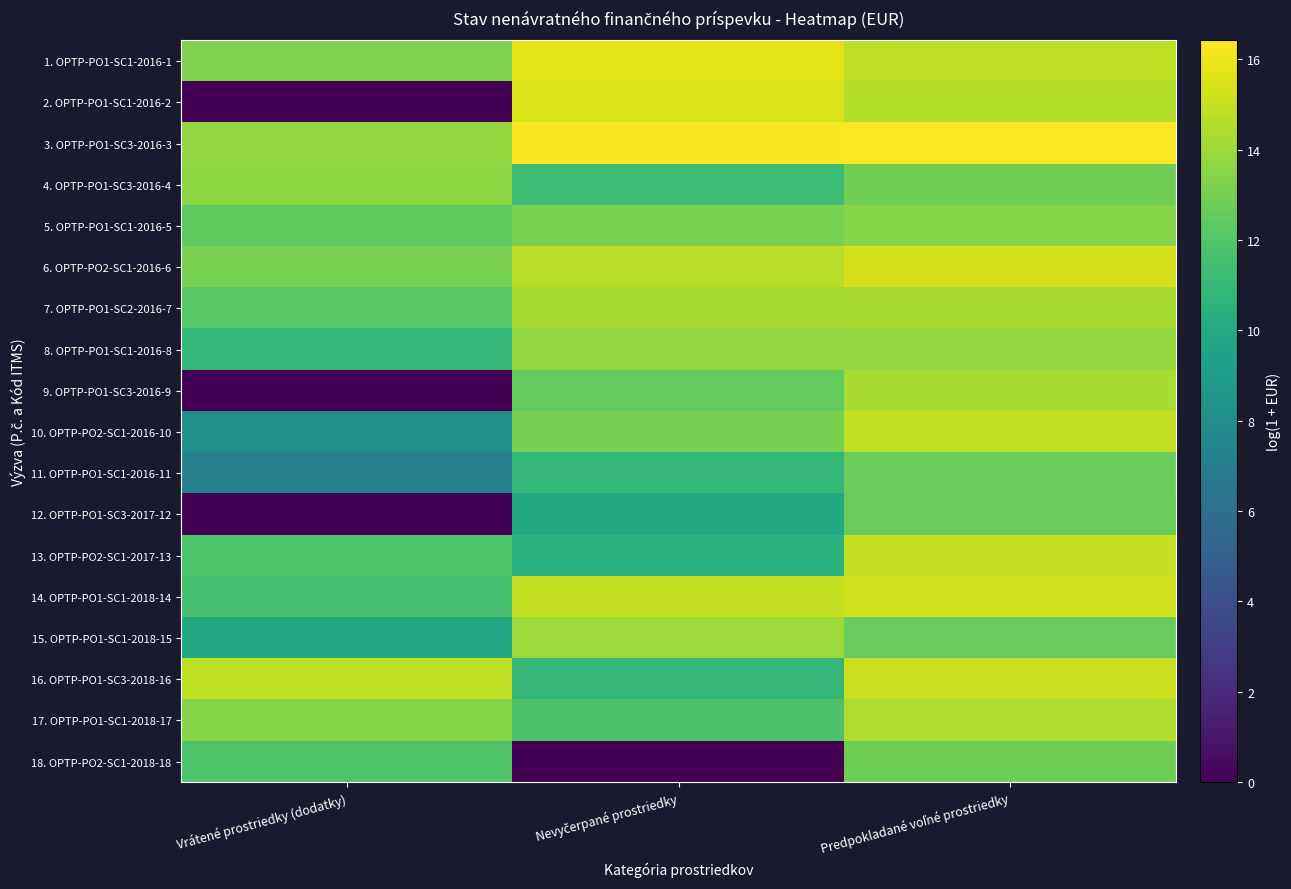

Reading left to right, transcribe all the data shown in this chart.

1. OPTP-PO1-SC1-2016-1: Vrátené prostriedky (dodatky)=13.3	Nevyčerpané prostriedky=15.8	Predpokladané voľné prostriedky=14.8
2. OPTP-PO1-SC1-2016-2: Vrátené prostriedky (dodatky)=0.0	Nevyčerpané prostriedky=15.5	Predpokladané voľné prostriedky=14.6
3. OPTP-PO1-SC3-2016-3: Vrátené prostriedky (dodatky)=13.8	Nevyčerpané prostriedky=16.3	Predpokladané voľné prostriedky=16.4
4. OPTP-PO1-SC3-2016-4: Vrátené prostriedky (dodatky)=13.6	Nevyčerpané prostriedky=11.3	Predpokladané voľné prostriedky=12.8
5. OPTP-PO1-SC1-2016-5: Vrátené prostriedky (dodatky)=12.4	Nevyčerpané prostriedky=13.1	Predpokladané voľné prostriedky=13.4
6. OPTP-PO2-SC1-2016-6: Vrátené prostriedky (dodatky)=13.1	Nevyčerpané prostriedky=14.7	Predpokladané voľné prostriedky=15.4
7. OPTP-PO1-SC2-2016-7: Vrátené prostriedky (dodatky)=12.1	Nevyčerpané prostriedky=14.2	Predpokladané voľné prostriedky=14.3
8. OPTP-PO1-SC1-2016-8: Vrátené prostriedky (dodatky)=10.9	Nevyčerpané prostriedky=13.7	Predpokladané voľné prostriedky=13.9
9. OPTP-PO1-SC3-2016-9: Vrátené prostriedky (dodatky)=0.0	Nevyčerpané prostriedky=12.5	Predpokladané voľné prostriedky=14.3
10. OPTP-PO2-SC1-2016-10: Vrátené prostriedky (dodatky)=8.2	Nevyčerpané prostriedky=13.1	Predpokladané voľné prostriedky=14.9
11. OPTP-PO1-SC1-2016-11: Vrátené prostriedky (dodatky)=7.2	Nevyčerpané prostriedky=11.0	Predpokladané voľné prostriedky=12.7
12. OPTP-PO1-SC3-2017-12: Vrátené prostriedky (dodatky)=0.0	Nevyčerpané prostriedky=9.9	Predpokladané voľné prostriedky=12.7
13. OPTP-PO2-SC1-2017-13: Vrátené prostriedky (dodatky)=11.9	Nevyčerpané prostriedky=10.5	Predpokladané voľné prostriedky=15.0
14. OPTP-PO1-SC1-2018-14: Vrátené prostriedky (dodatky)=11.6	Nevyčerpané prostriedky=15.0	Predpokladané voľné prostriedky=15.2
15. OPTP-PO1-SC1-2018-15: Vrátené prostriedky (dodatky)=9.9	Nevyčerpané prostriedky=14.0	Predpokladané voľné prostriedky=12.6
16. OPTP-PO1-SC3-2018-16: Vrátené prostriedky (dodatky)=14.9	Nevyčerpané prostriedky=10.9	Predpokladané voľné prostriedky=15.1
17. OPTP-PO1-SC1-2018-17: Vrátené prostriedky (dodatky)=13.5	Nevyčerpané prostriedky=11.8	Predpokladané voľné prostriedky=14.4
18. OPTP-PO2-SC1-2018-18: Vrátené prostriedky (dodatky)=11.9	Nevyčerpané prostriedky=0.0	Predpokladané voľné prostriedky=12.8